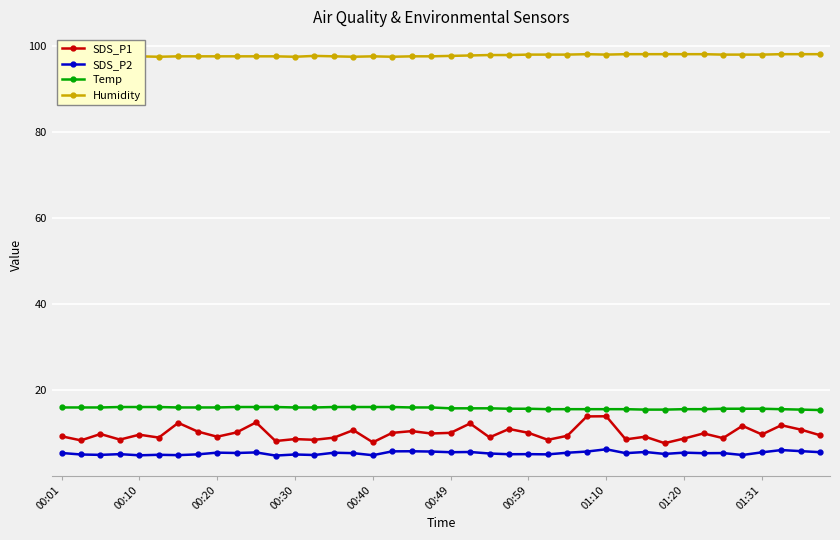

How many distinct data groups are displayed?

4